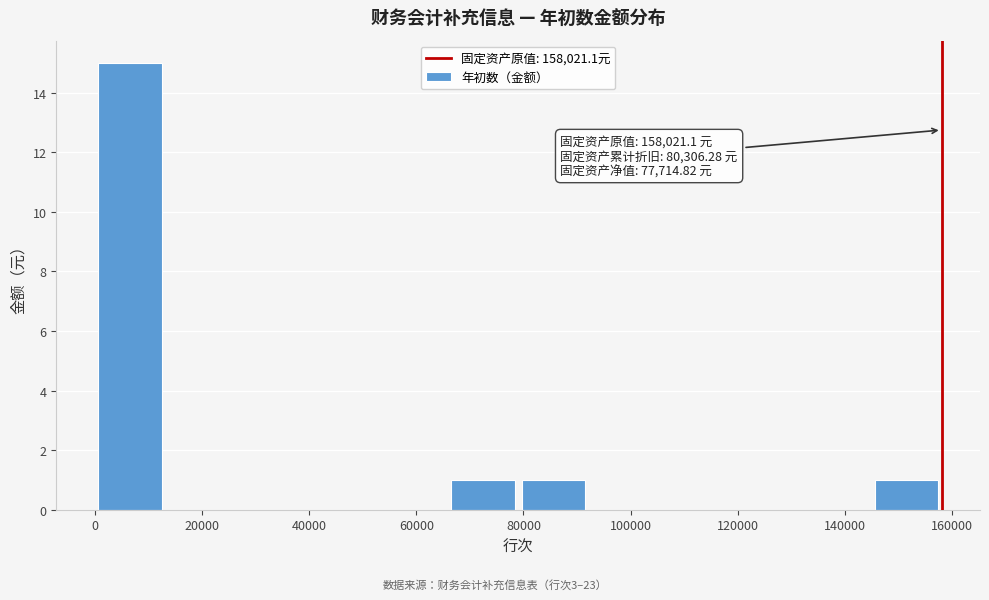

Which range on the x-axis has the tallest bar?

0 to 14000